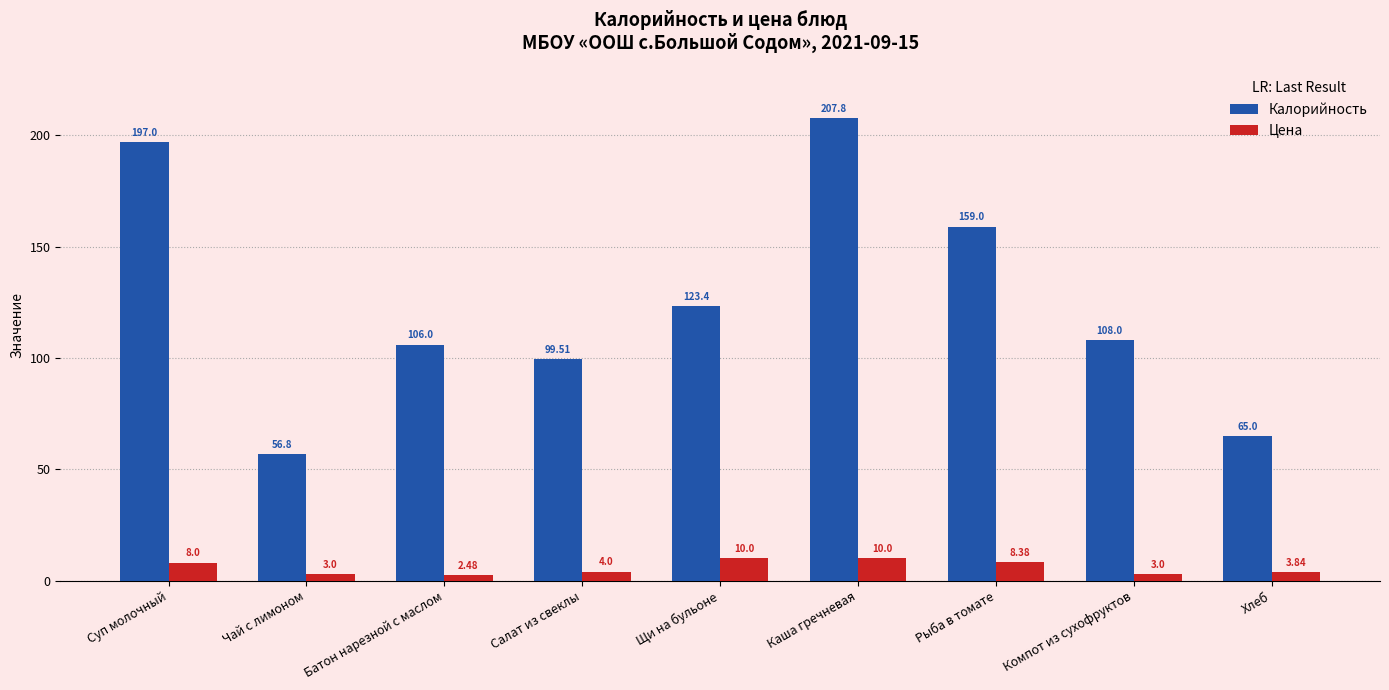

Is the value of Цена at Щи на бульоне greater than the value of Калорийность at Чай с лимоном?

No